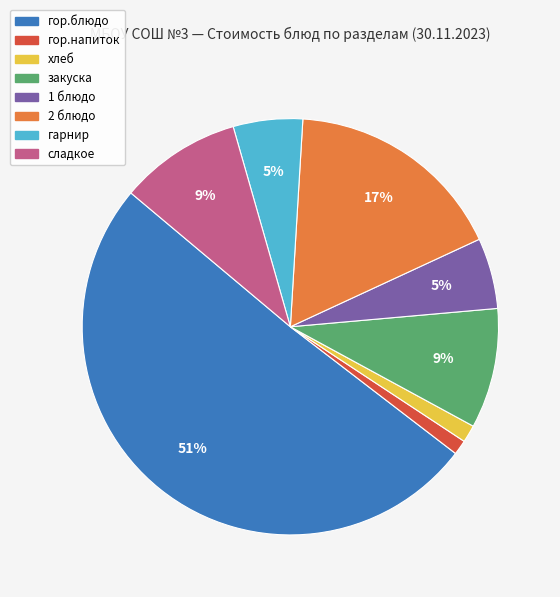

Combined, do хлеб and сладкое account for over 50%?

No